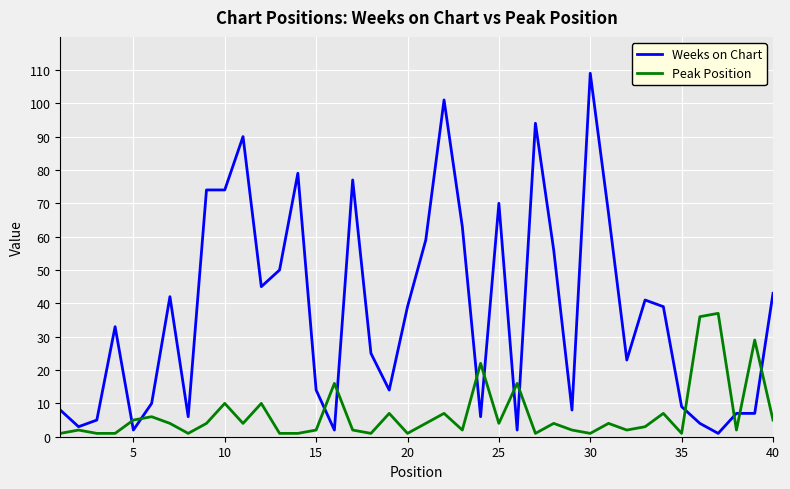

Which series has the largest range (max minus min)?

Weeks on Chart